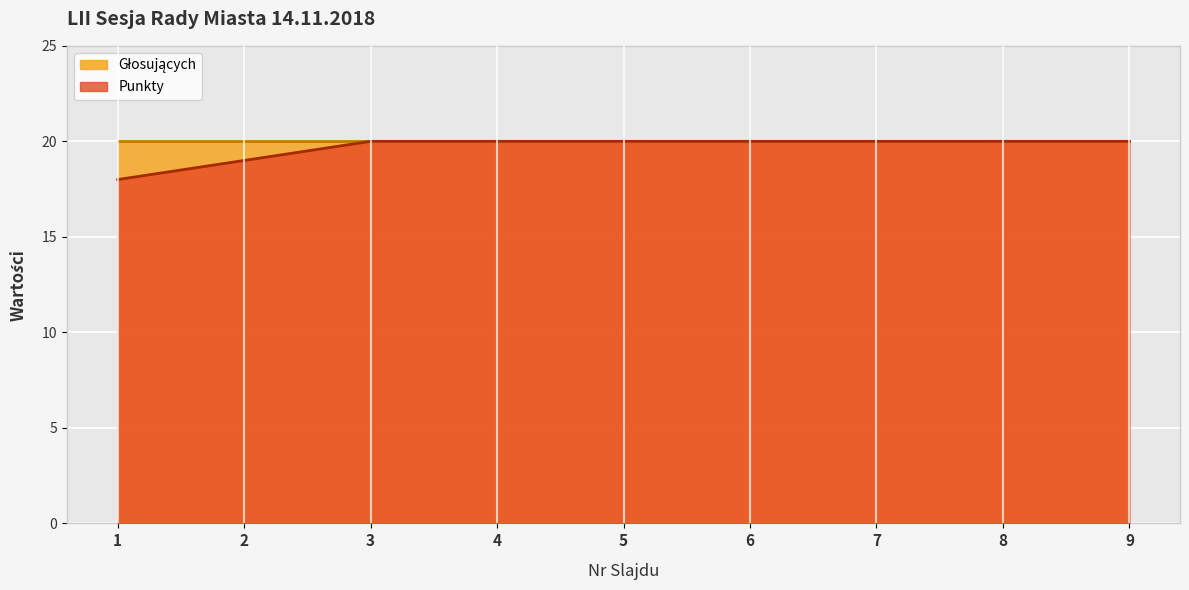

True or false: the data has more than 2 interior local peaks.

False